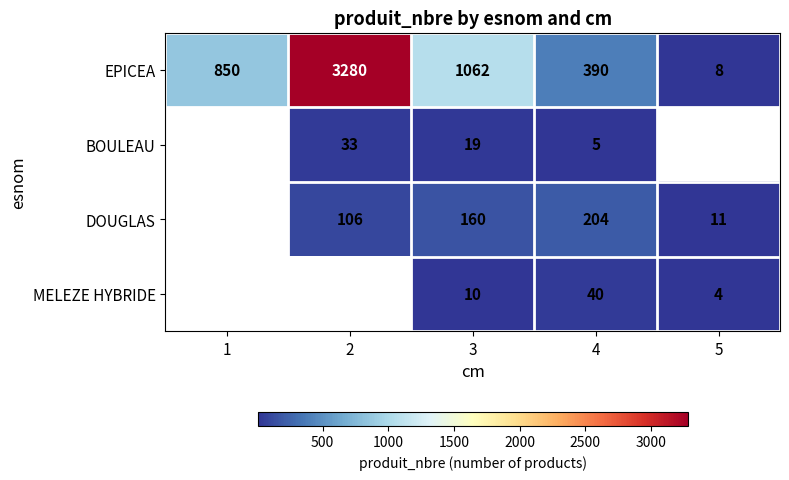

Is it true that BOULEAU equals 33 at 2?

True